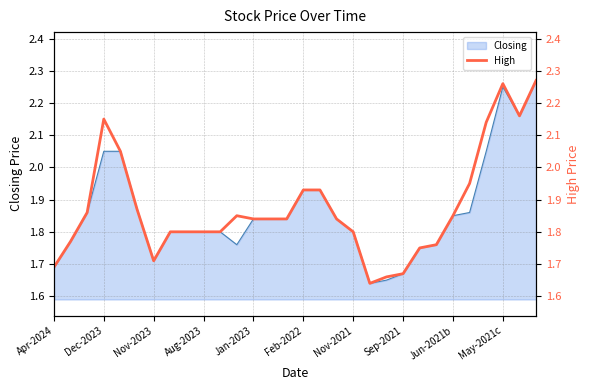

True or false: Closing has a value of 3.6 at Dec-2023.

False